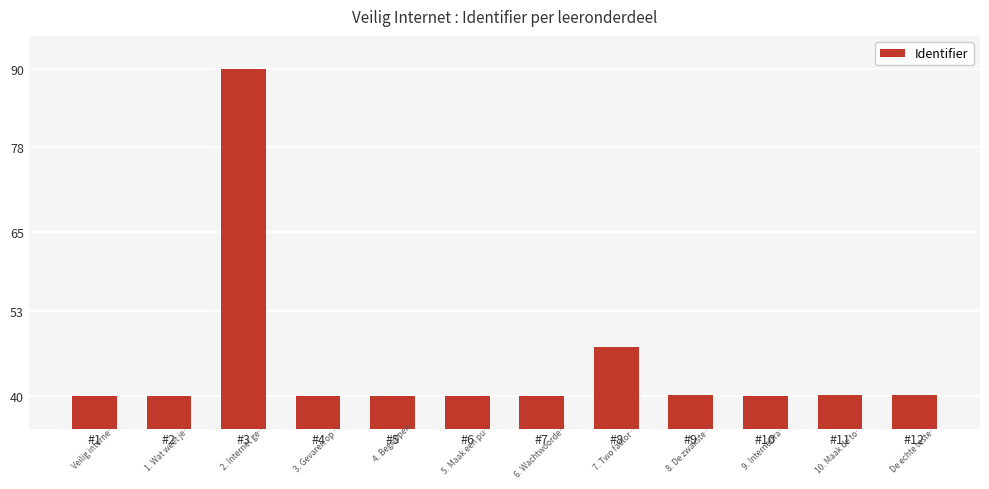

True or false: the data shows 70.1 at #1.

False